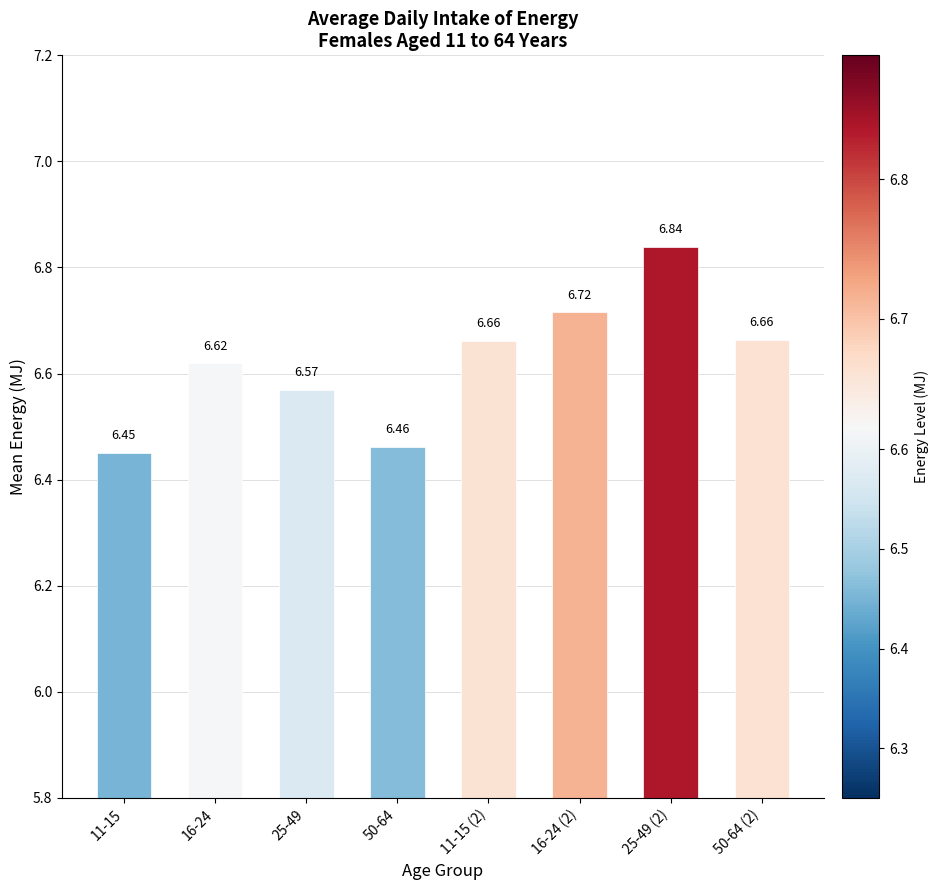

Count the values in the range 6 to 7.

8